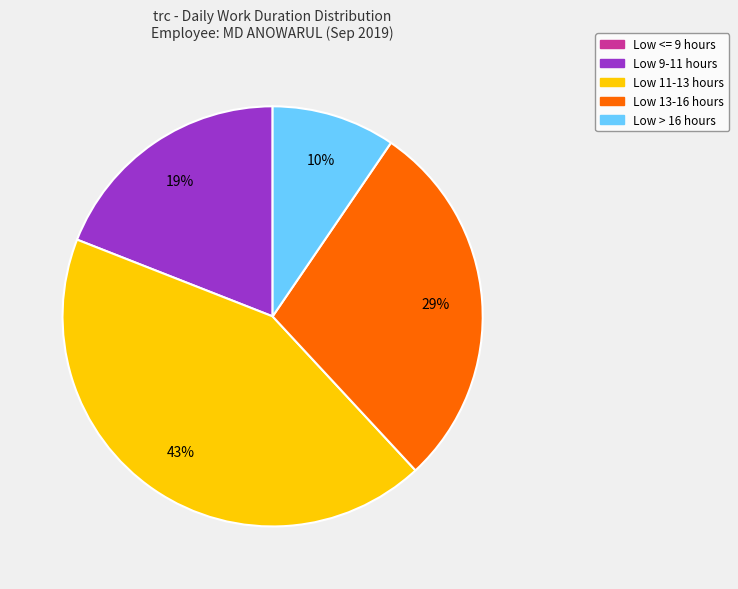

Is it true that Low 13-16 hours is 43% of the pie?

False